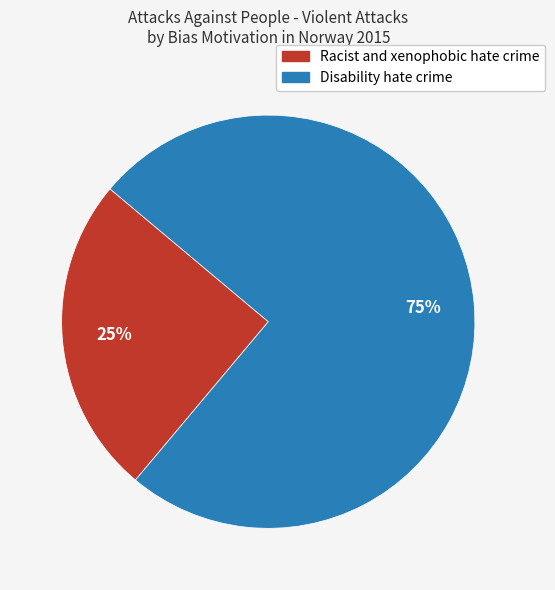

Combined, do Racist and xenophobic hate crime and Disability hate crime account for over 50%?

Yes